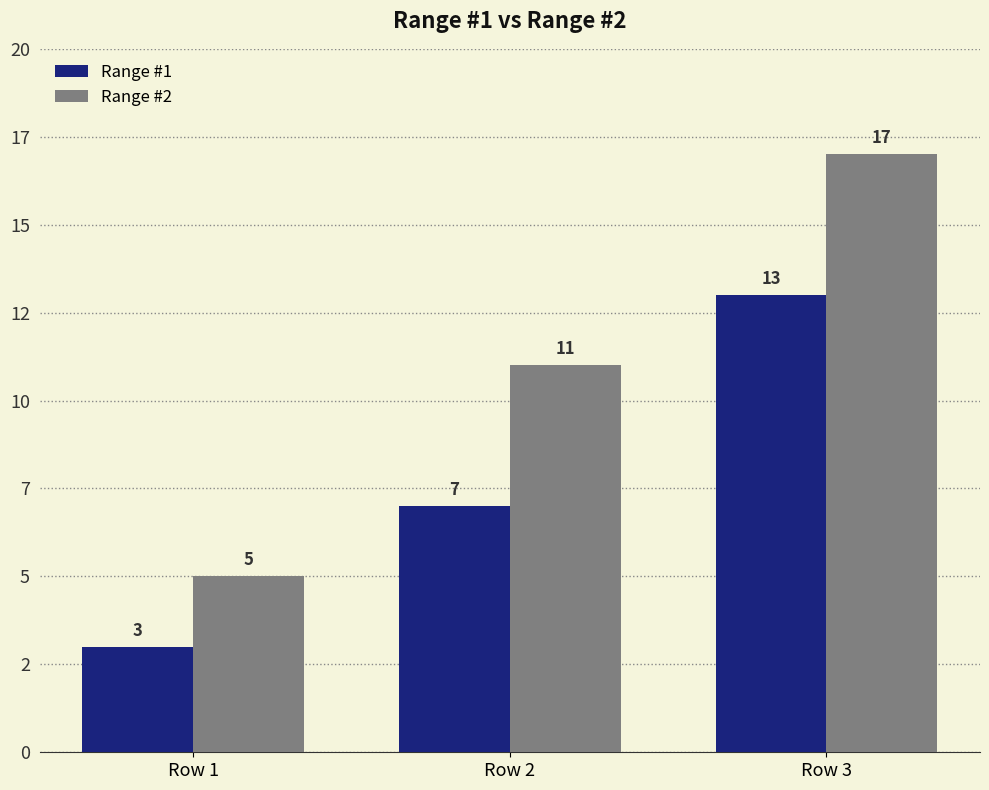

Reading right to left, transcribe all the data shown in this chart.

Range #1: 13	7	3
Range #2: 17	11	5